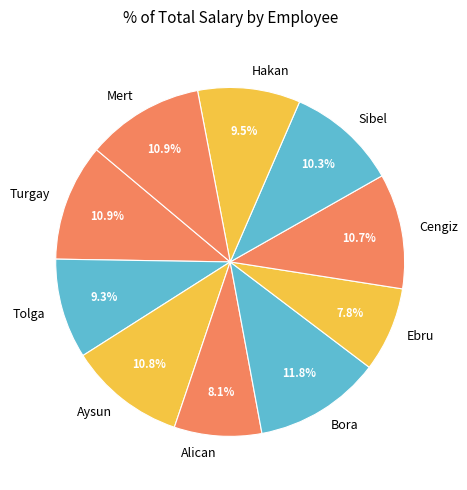

Is there any slice that represents more than half of the pie?

No